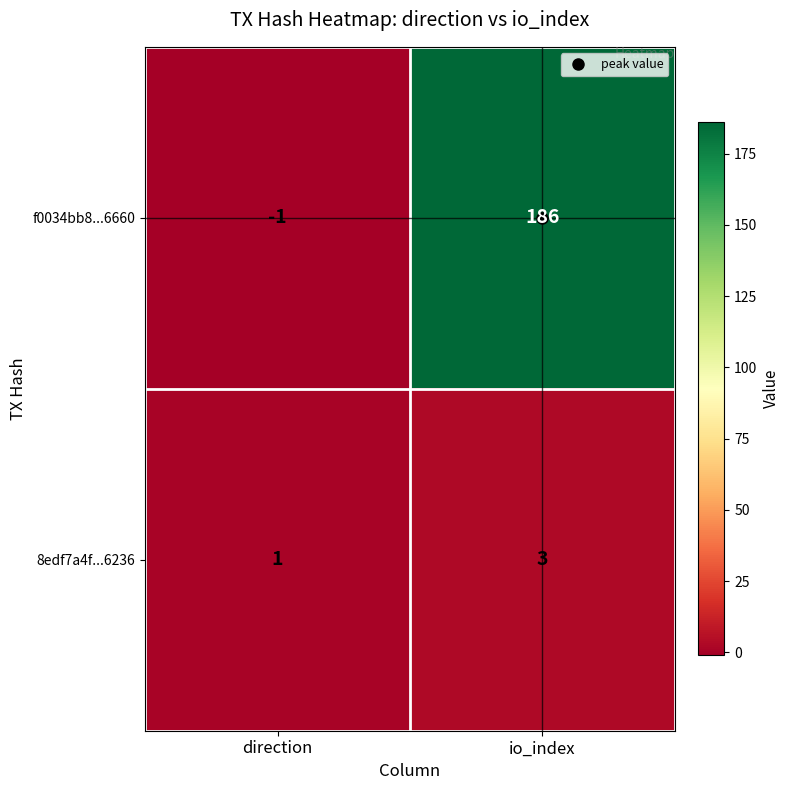

At which category does the chart reach its peak across all series?

io_index